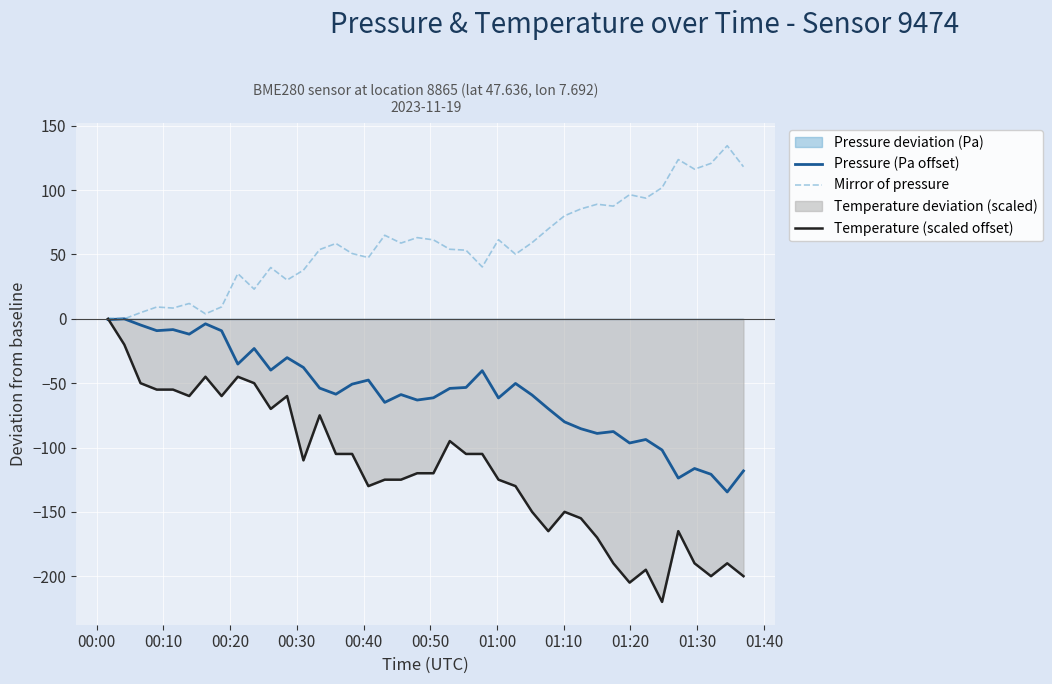

What is the value of the Mirror of pressure point at the 38th from the left?

120.8